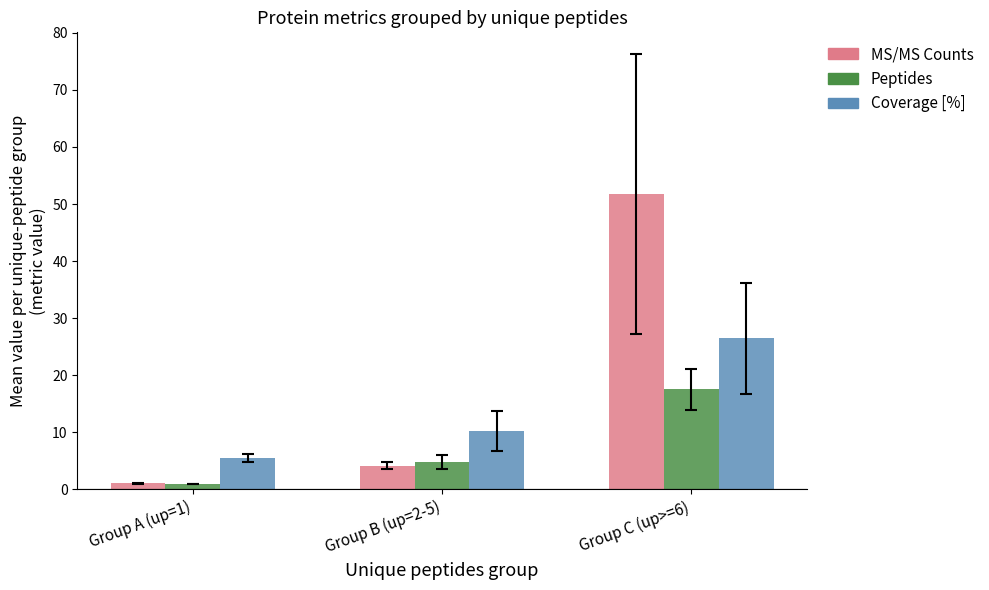

Does the chart contain stacked bars?

No